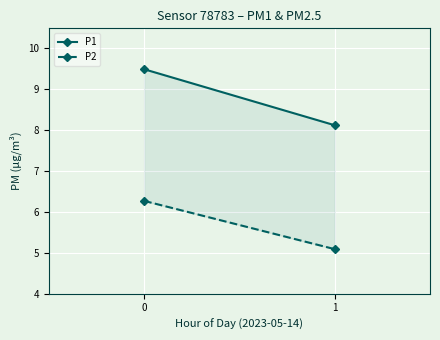

What is the smallest value displayed?

5.1